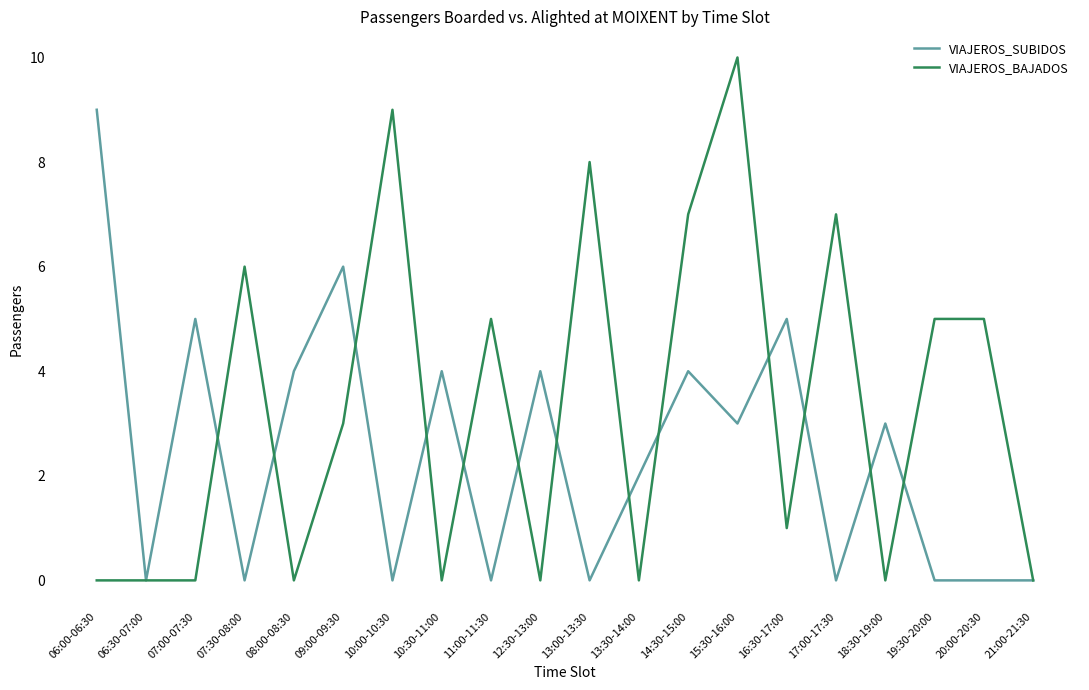

Which series changed the most between 06:00-06:30 and 17:00-17:30?

VIAJEROS_SUBIDOS